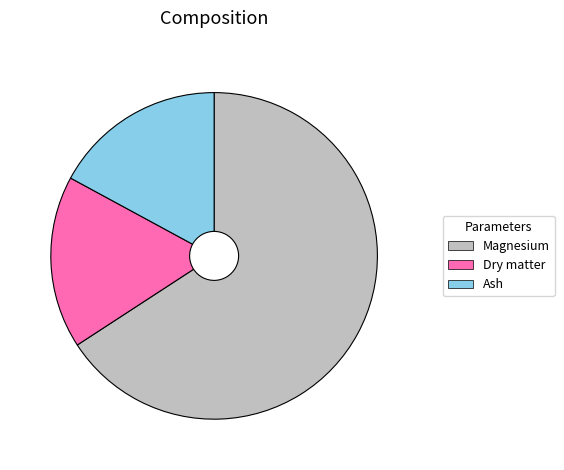

Which category has the biggest portion of the pie?

Magnesium